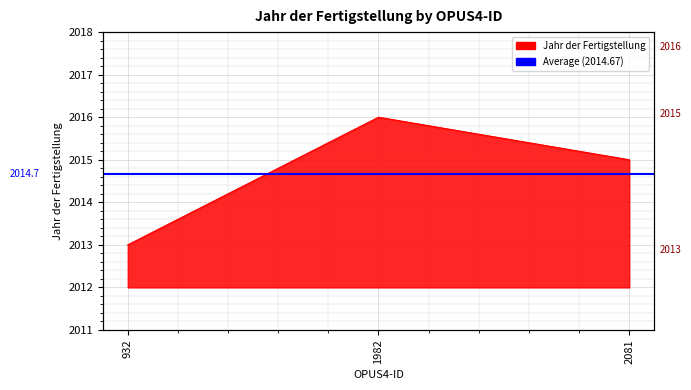

True or false: the data shows 819 at 2081.

False